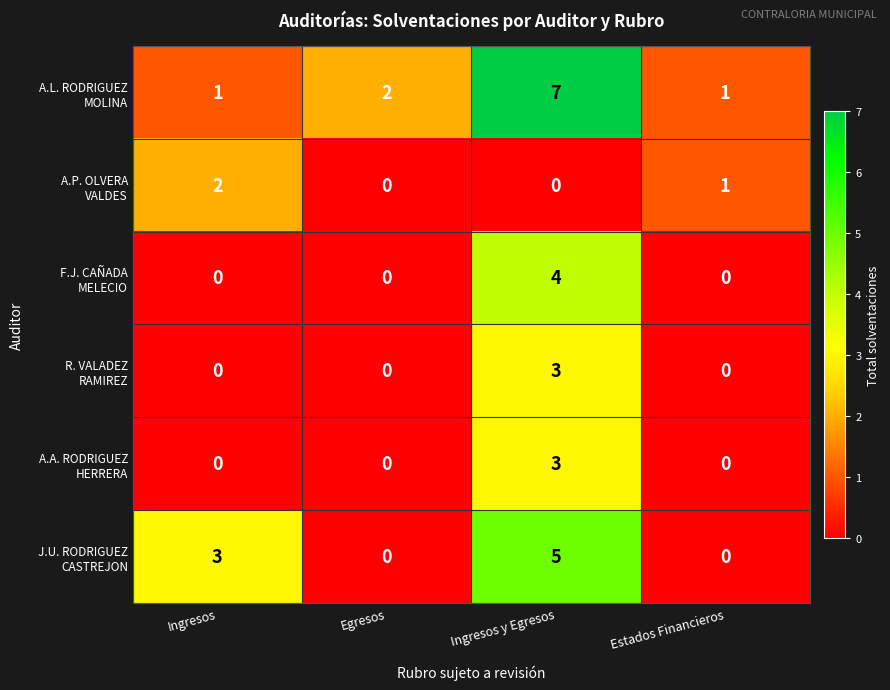

What is the difference between the highest and lowest values at Ingresos?

3